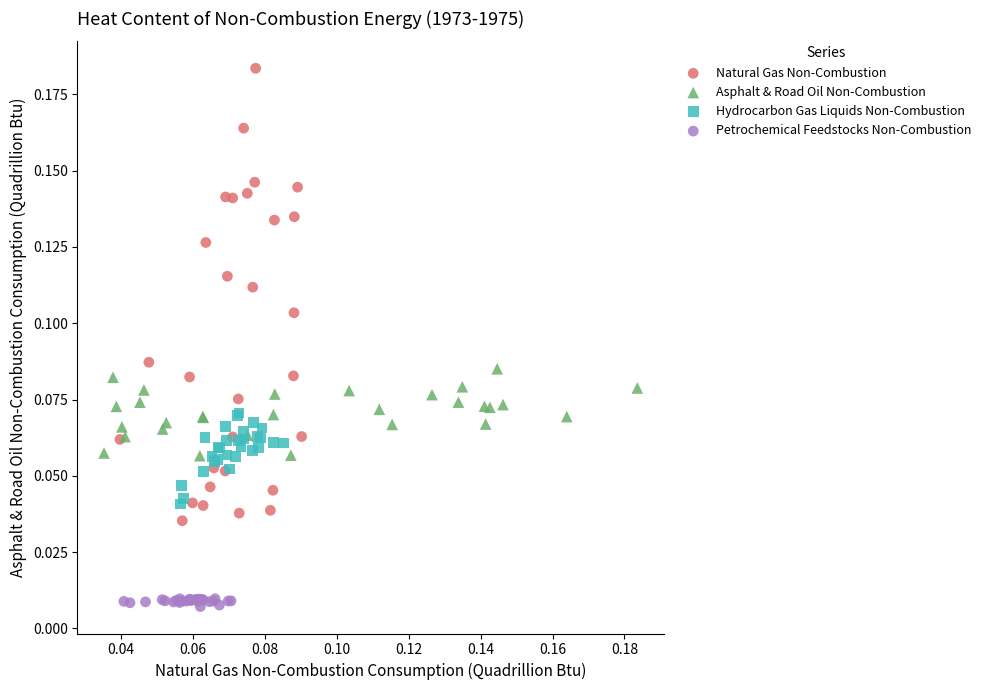

Which series has the widest spread of Y values?

Natural Gas Non-Combustion